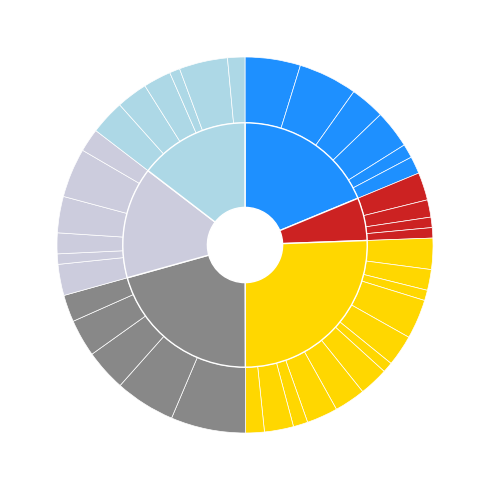

To the nearest percent, what is the average slice percentage?

3%